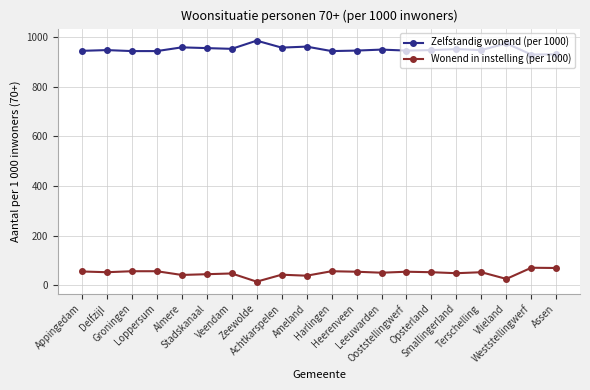

How many series are shown in this chart?

2